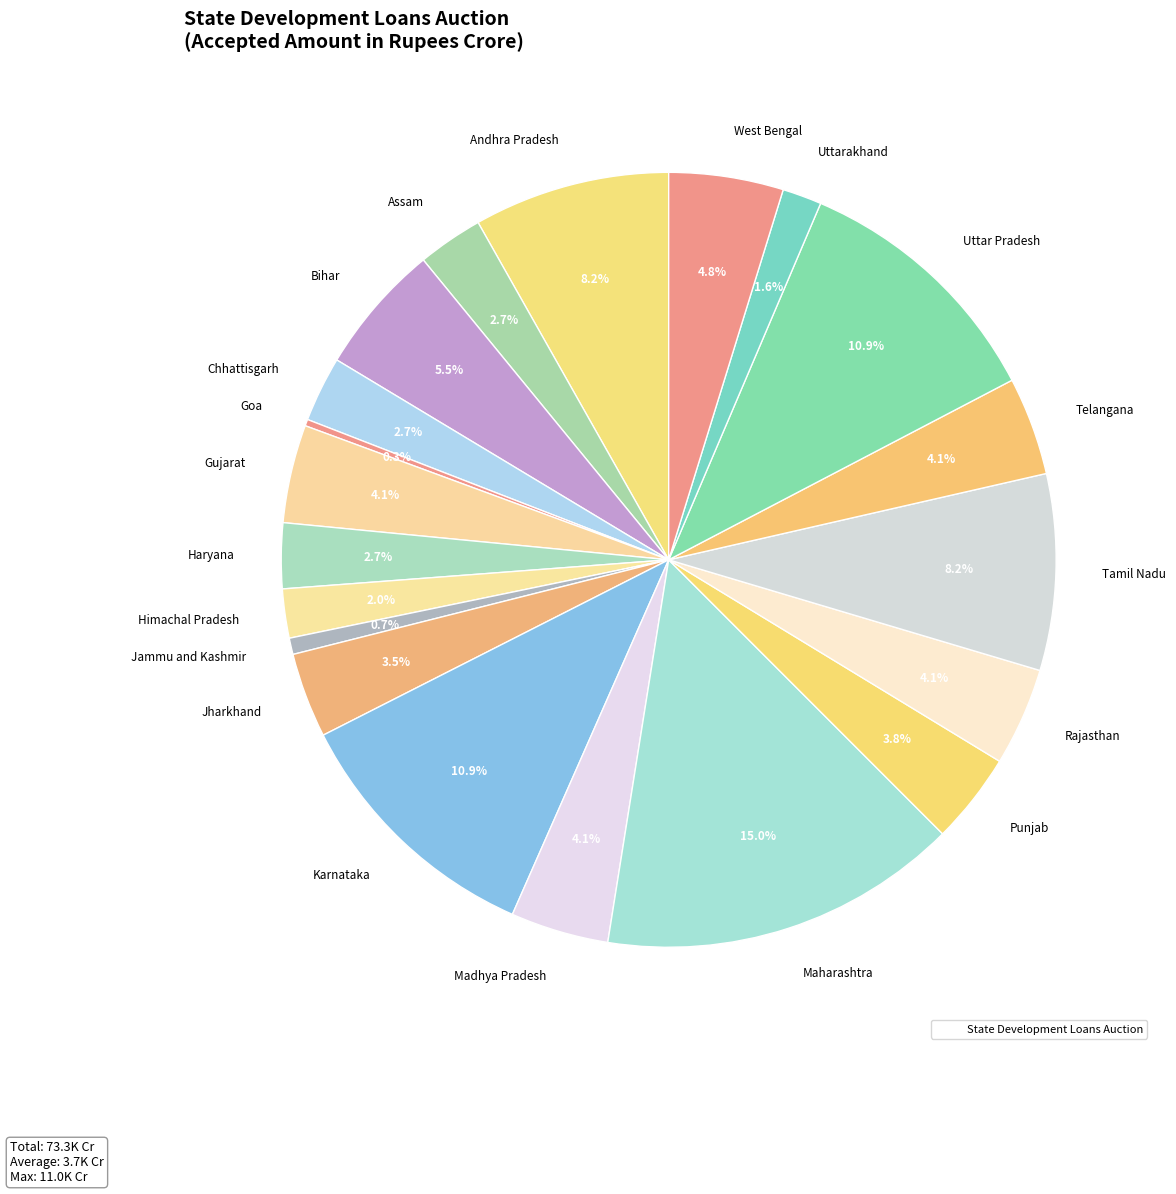

Which slice is the largest?

Maharashtra